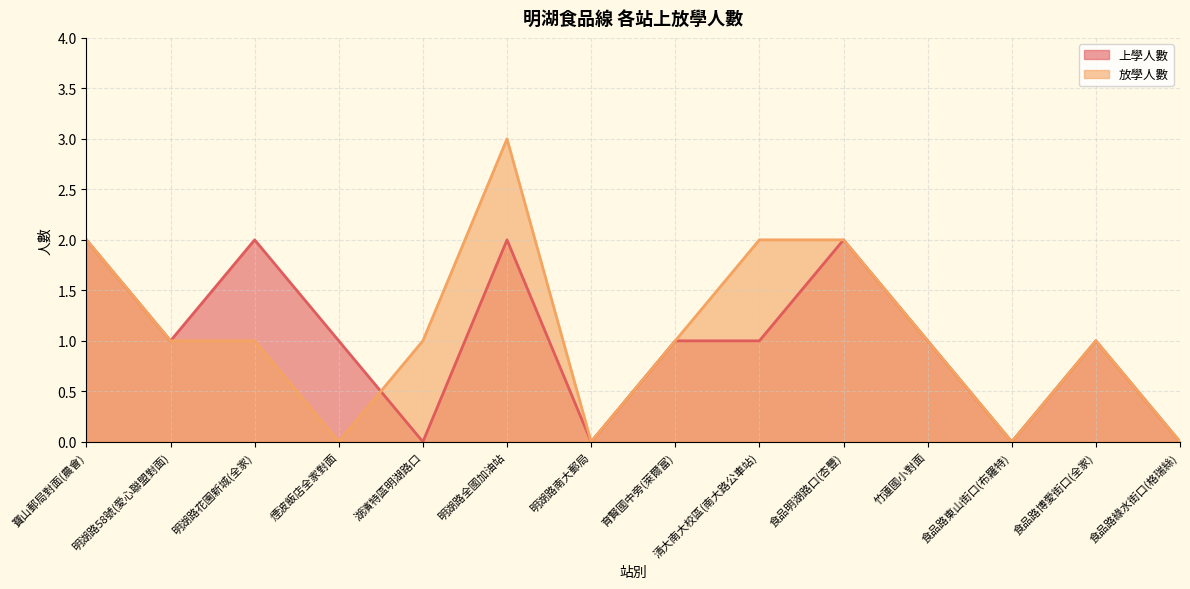

Between 湖濱特區明湖路口 and 食品路博愛街口(全家), which series saw the biggest shift?

上學人數